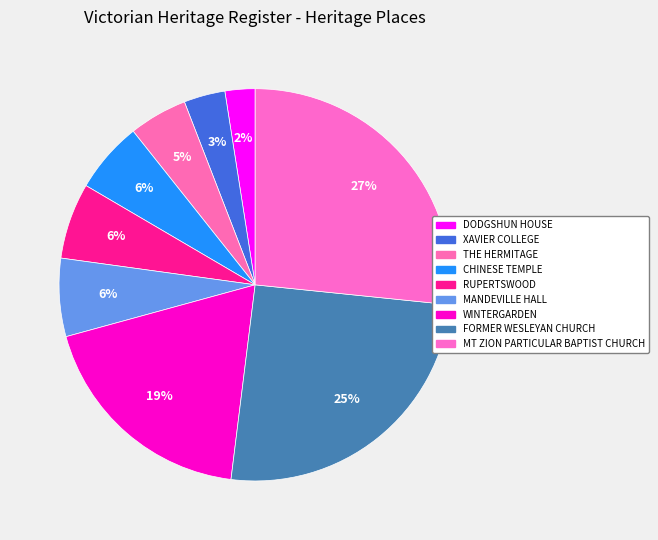

What percentage is the FORMER WESLEYAN CHURCH slice, to the nearest percent?

25%